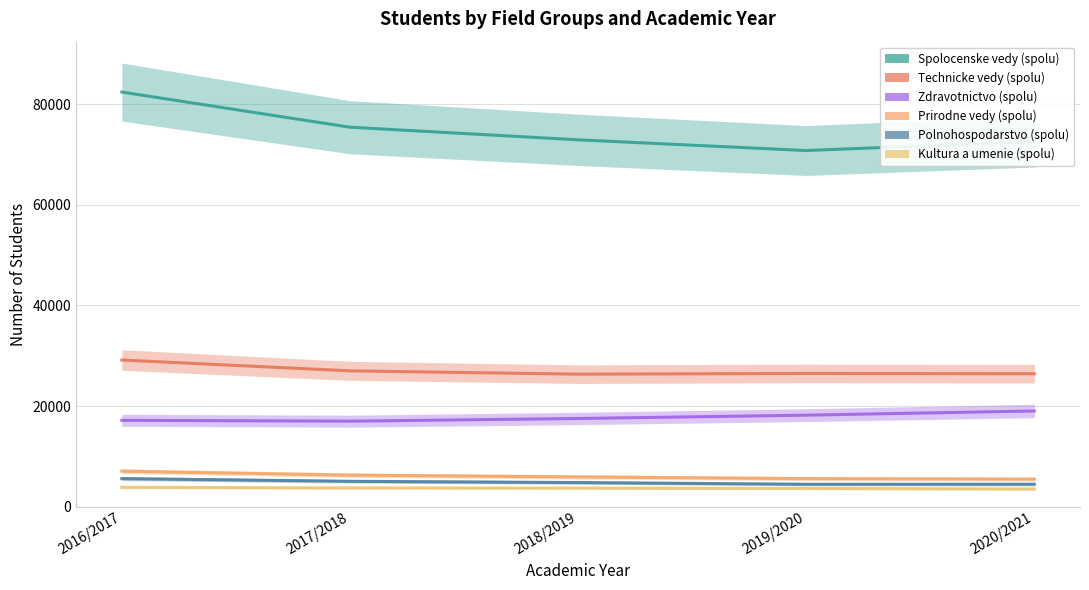

True or false: Kultura a umenie (spolu) and Polnohospodarstvo (spolu) cross at least once.

False